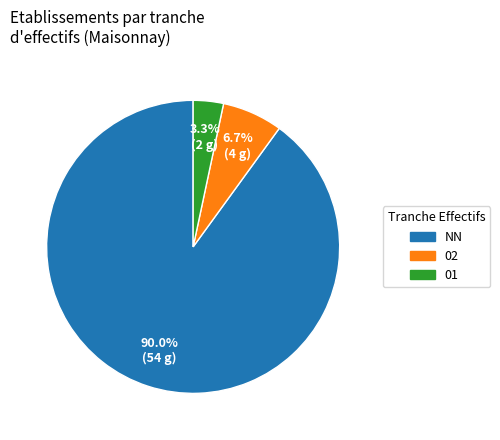

Rank the categories by value from lowest to highest.

01, 02, NN